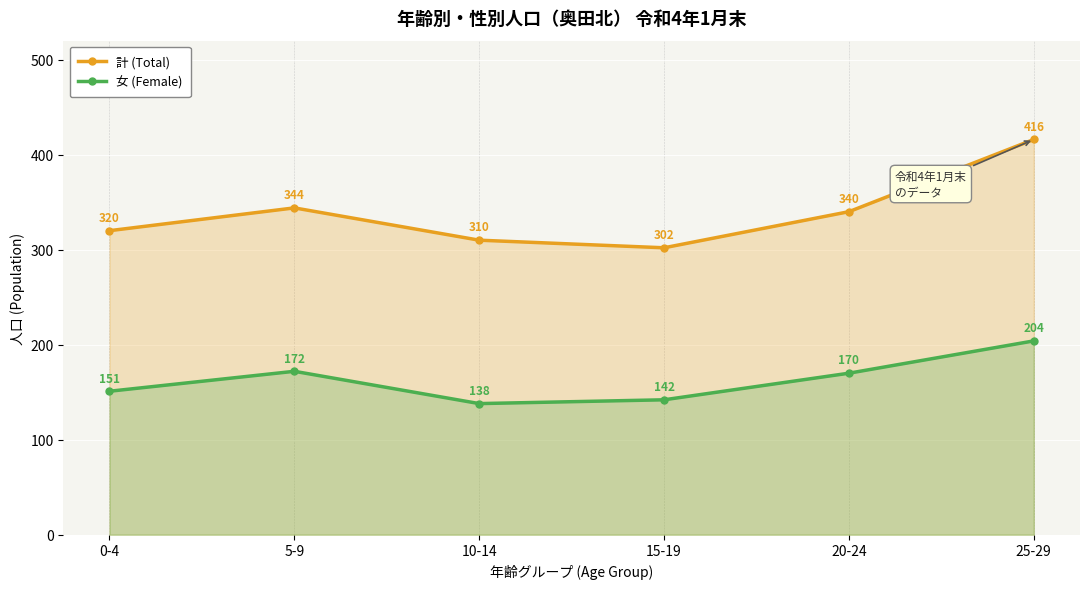

What is the difference between the maximum and second lowest values in the 女 (Female) series?

62